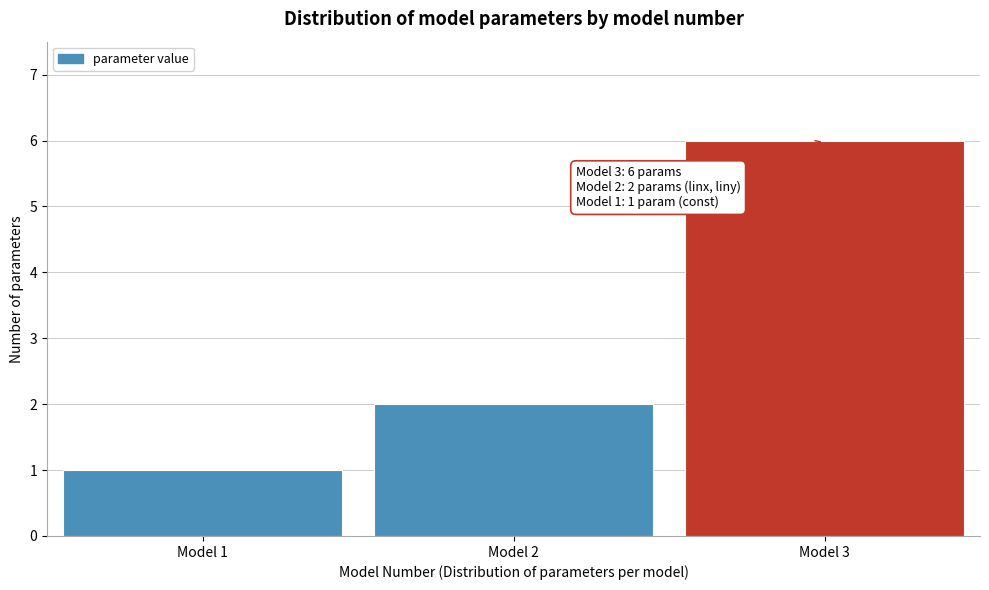

Reading left to right, transcribe all the data shown in this chart.

Model 1=1	Model 2=2	Model 3=6